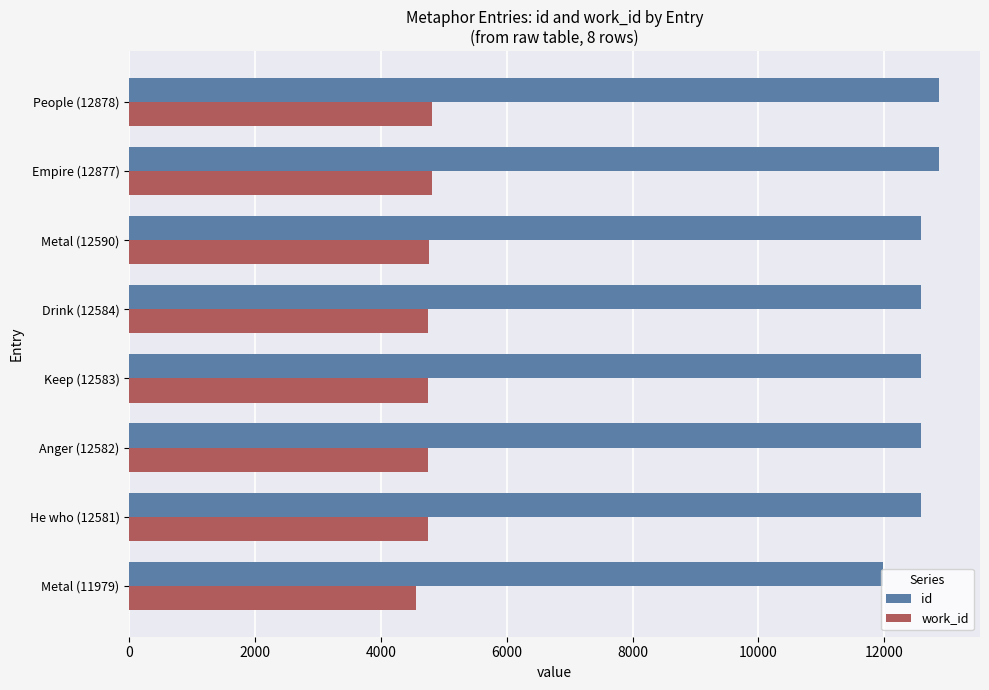

Is it true that work_id equals 3141 at Drink (12584)?

False